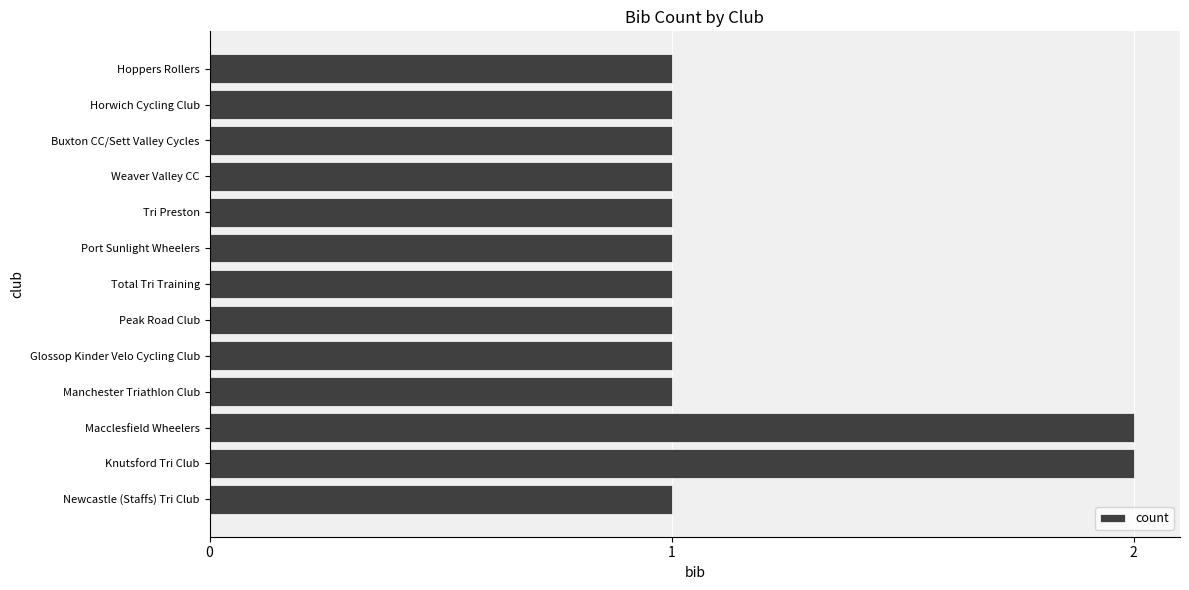

True or false: the data shows 3 at Macclesfield Wheelers.

False